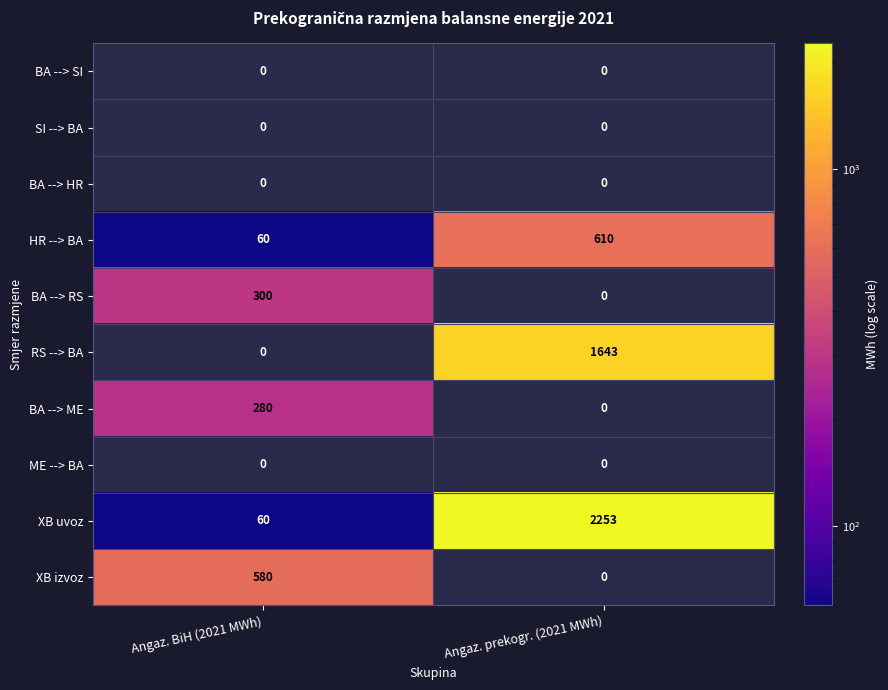

At which label is HR --> BA closest to 335?

Angaz. BiH (2021 MWh)